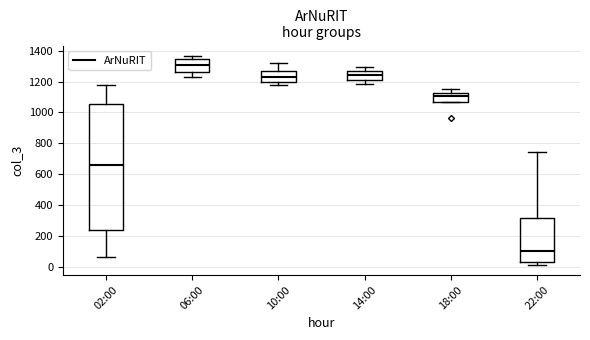

Reading left to right, read every box against the y-axis: the position of its median line, the range the box covers, and the ends of its whiskers. The values are not printed on the chart, so give them approximately, as read against the axis.

02:00: median 660, box 240 to 1060, whiskers 60 to 1180
06:00: median 1300, box 1260 to 1340, whiskers 1220 to 1360
10:00: median 1220, box 1200 to 1260, whiskers 1180 to 1320
14:00: median 1240, box 1220 to 1280, whiskers 1180 to 1300
18:00: median 1100, box 1060 to 1120, whiskers 1060 to 1160
22:00: median 100, box 20 to 320, whiskers 20 (just below the box's lower edge) to 740